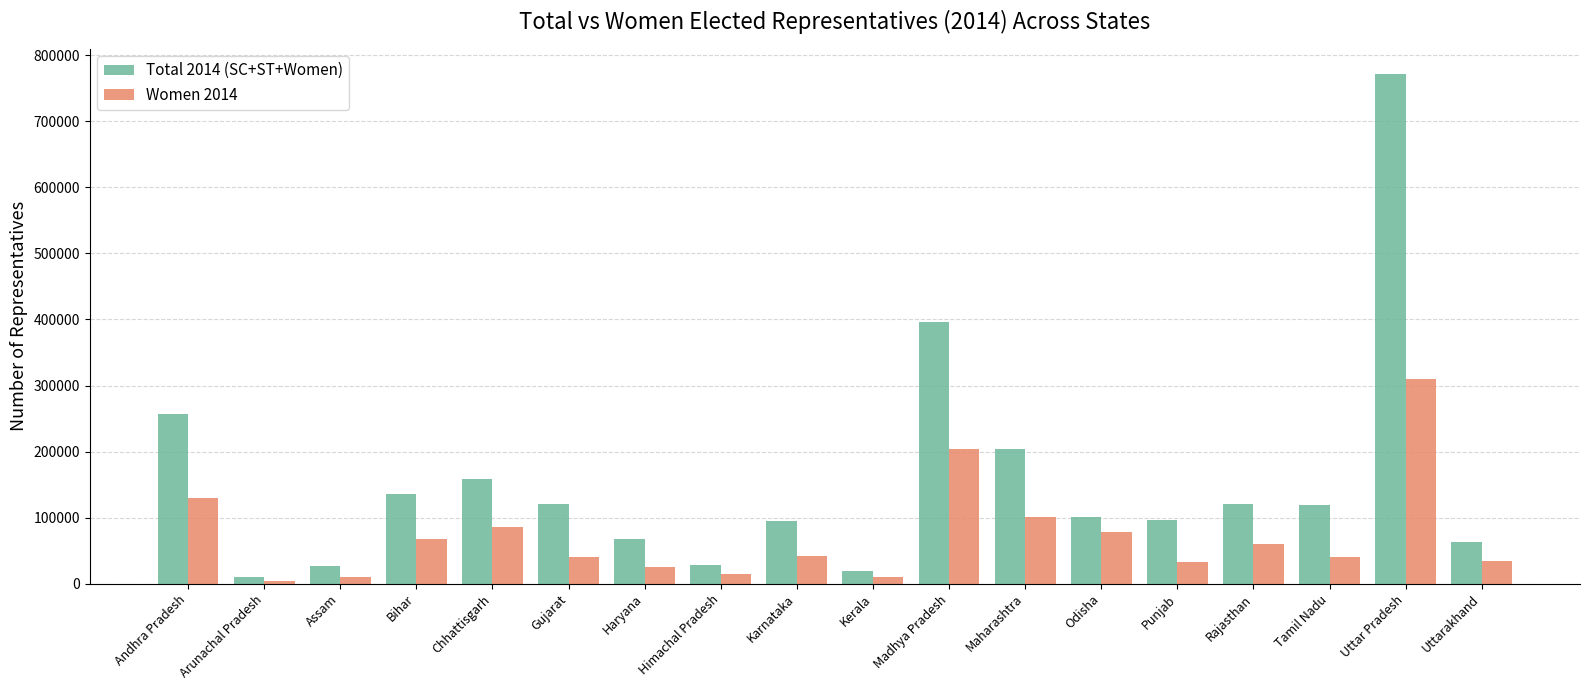

What is the maximum value shown in the chart?

771713